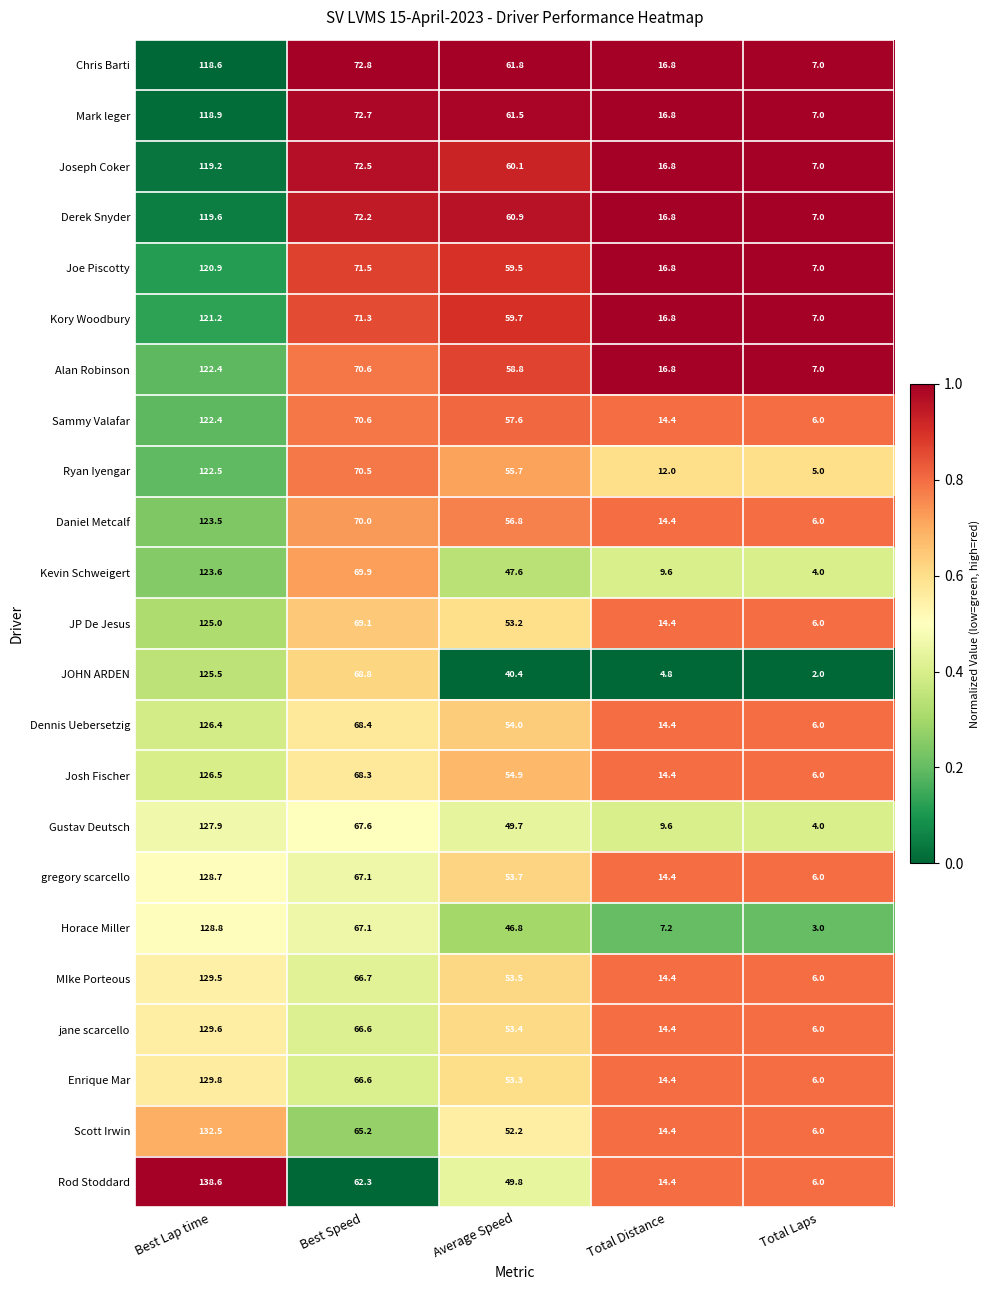

At which label does Horace Miller reach its peak?

Best Lap time